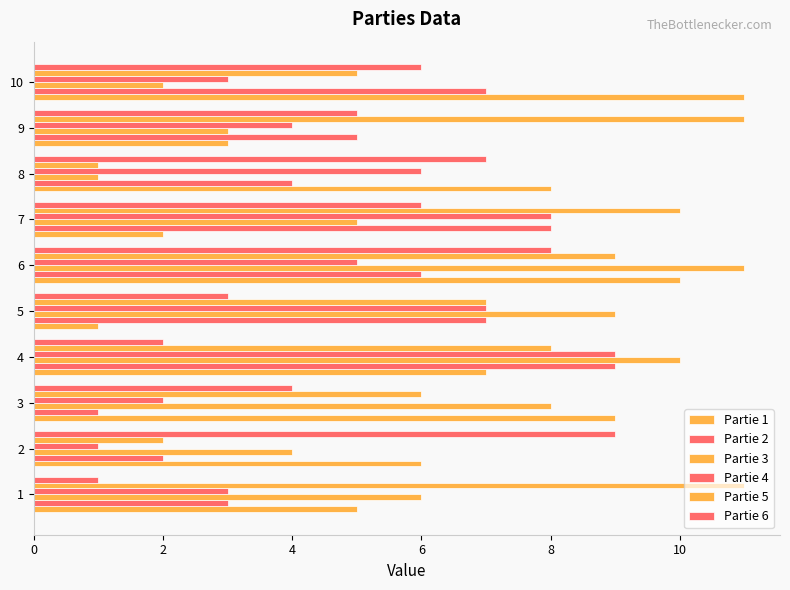

How many categories are shown in the chart?

10